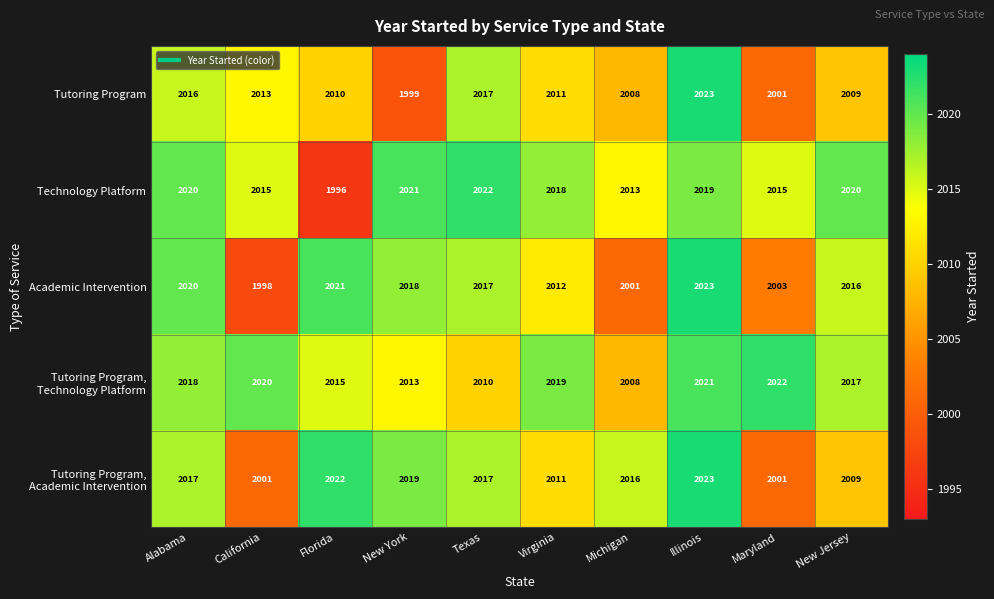

What is the maximum value shown in the chart?

2023